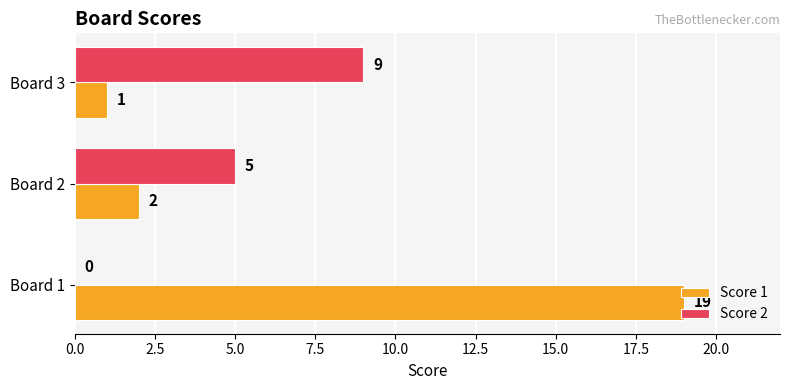

Which series changed the most between Board 1 and Board 2?

Score 1